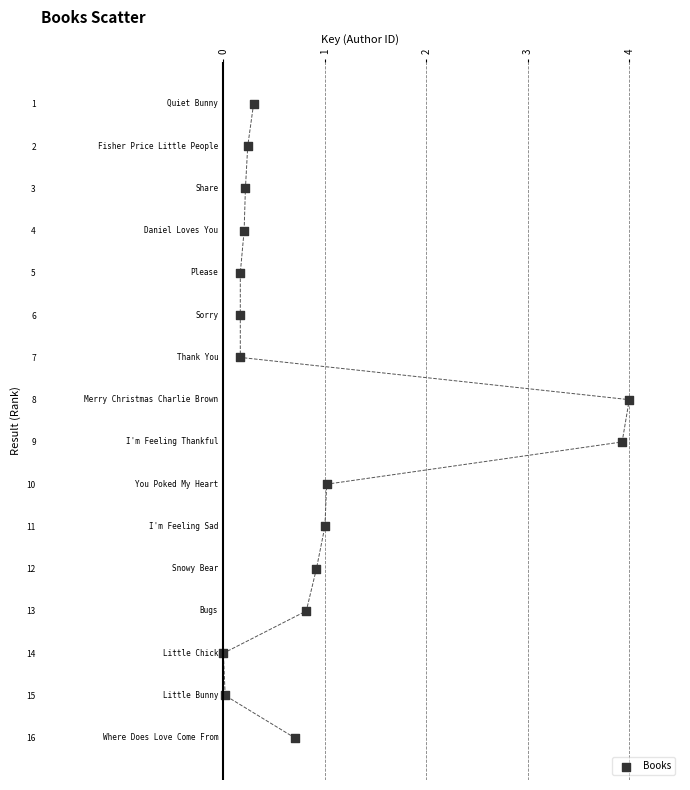

What is the range of Y values (max minus min)?

15